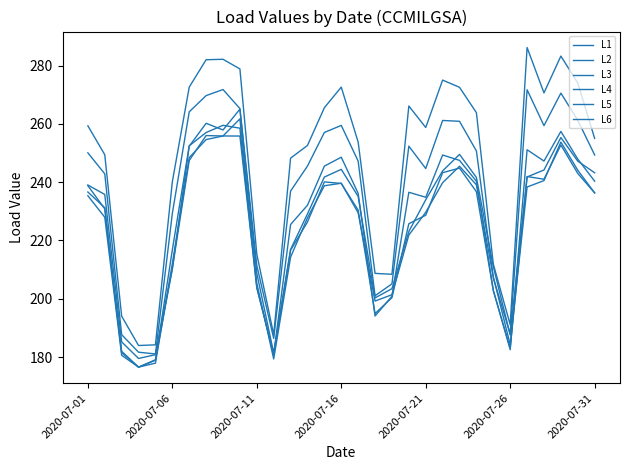

Where is the first local maximum for L3?

8